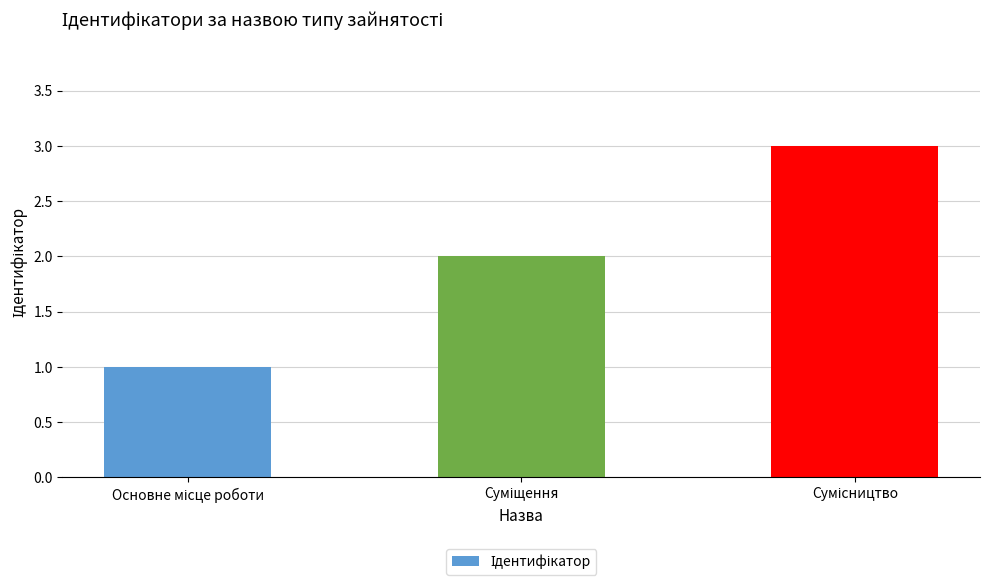

What is the sum of all values?

6